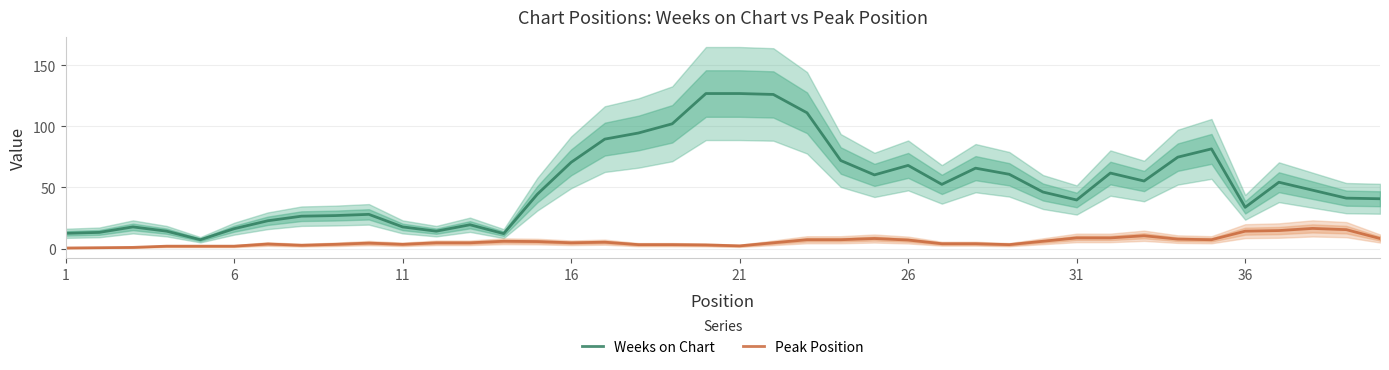

What is the difference between the maximum and minimum values in the Peak Position series?

16.0